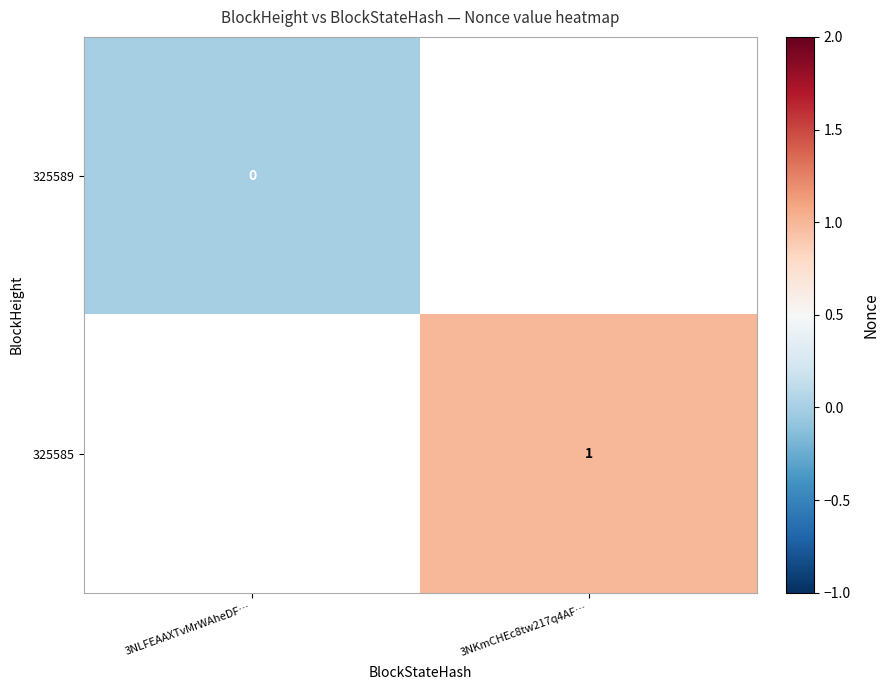

Which has a higher value, 3NLFEAAXTvMrWAheDF… or 3NKmCHEc8tw217q4AF…?

3NKmCHEc8tw217q4AF…